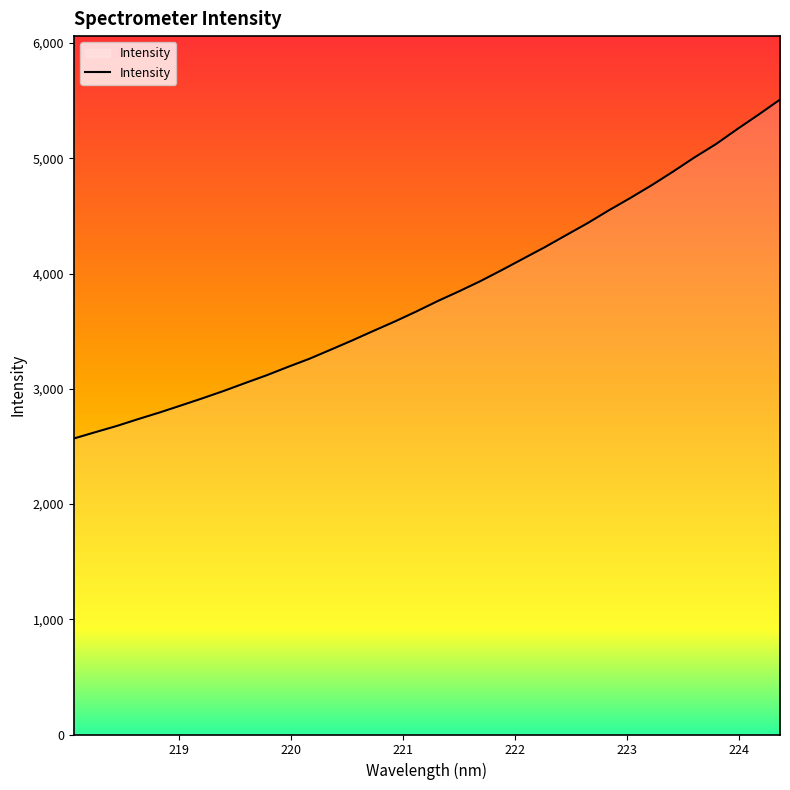

What is the greatest value displayed?

5508.9